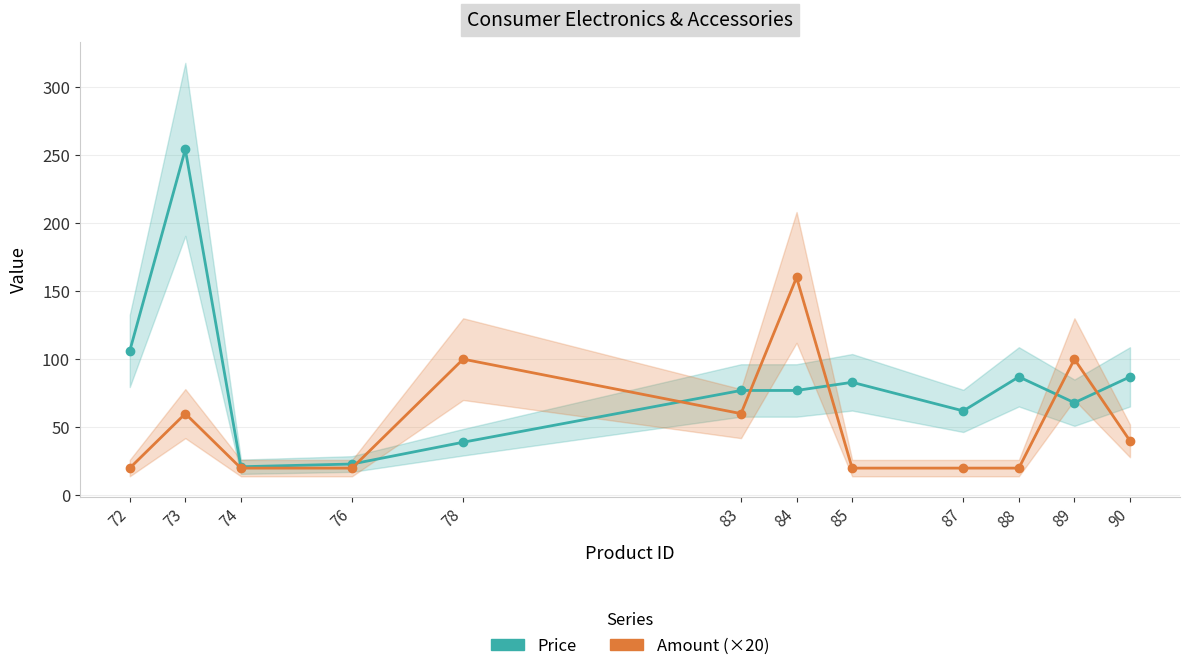

What is the total value across all series at 90?

127